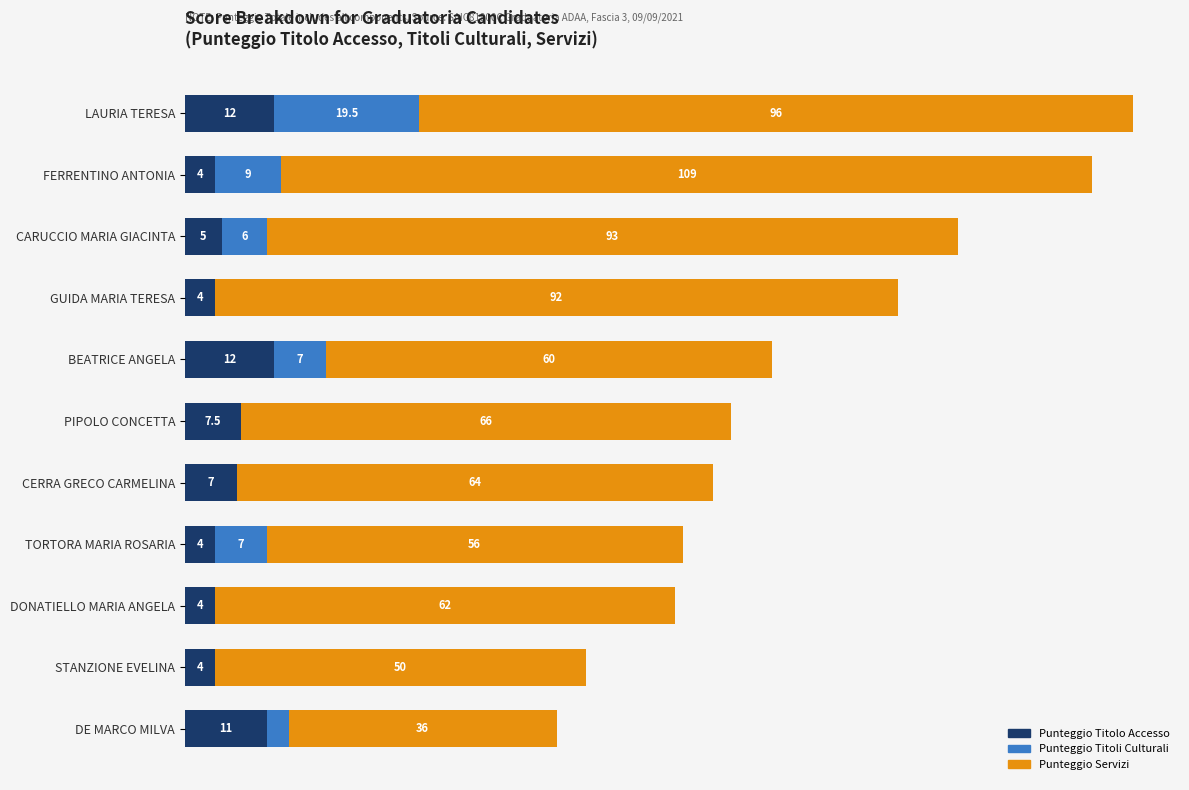

At which category is the sum across all series the highest?

LAURIA TERESA